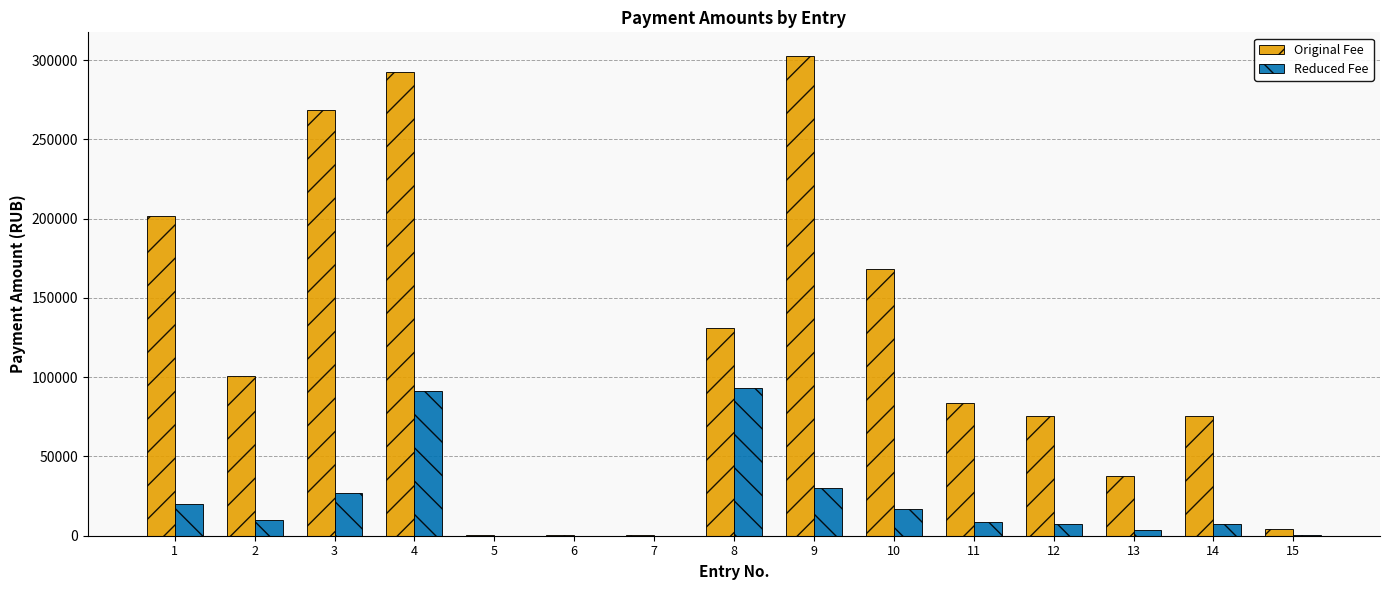

Count the number of data series in this chart.

2